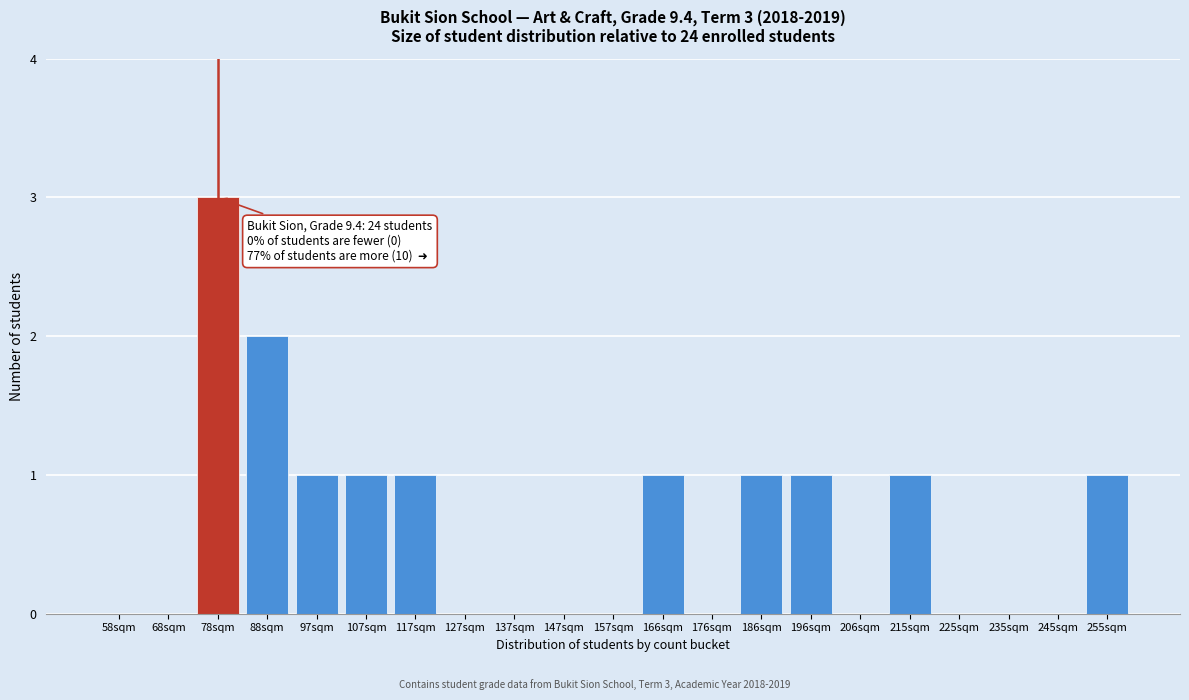

Reading left to right, extract all data points from this chart.

58sqm=0	68sqm=0	78sqm=3	88sqm=2	97sqm=1	107sqm=1	117sqm=1	127sqm=0	137sqm=0	147sqm=0	157sqm=0	166sqm=1	176sqm=0	186sqm=1	196sqm=1	206sqm=0	215sqm=1	225sqm=0	235sqm=0	245sqm=0	255sqm=1